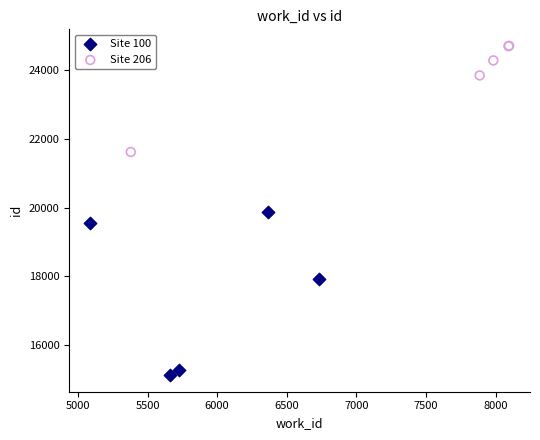

Which series contains the highest Y value?

Site 206